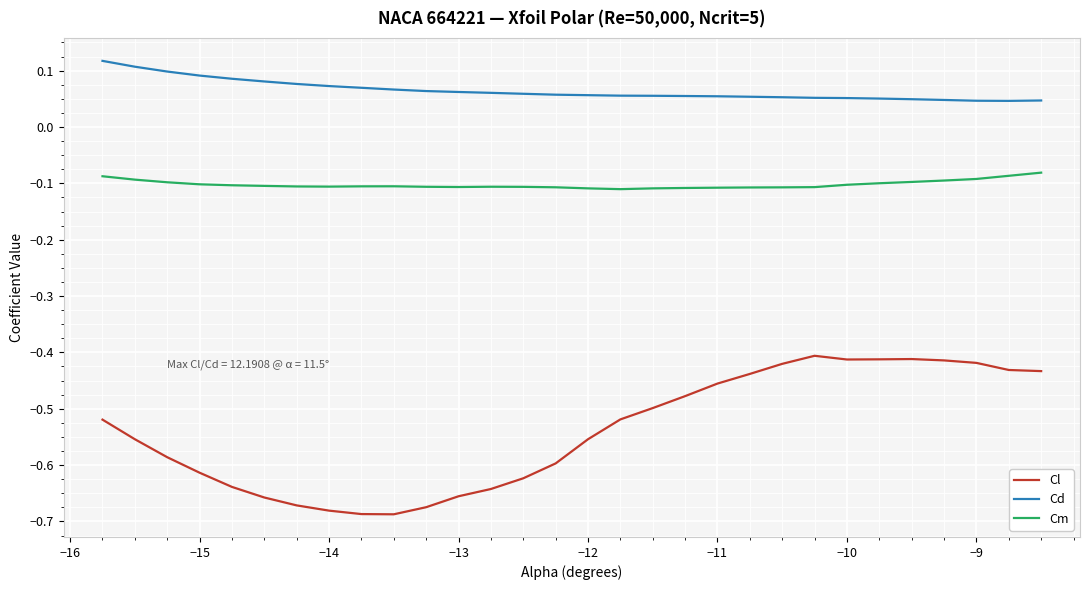

True or false: Cd and Cl intersect in this chart.

False